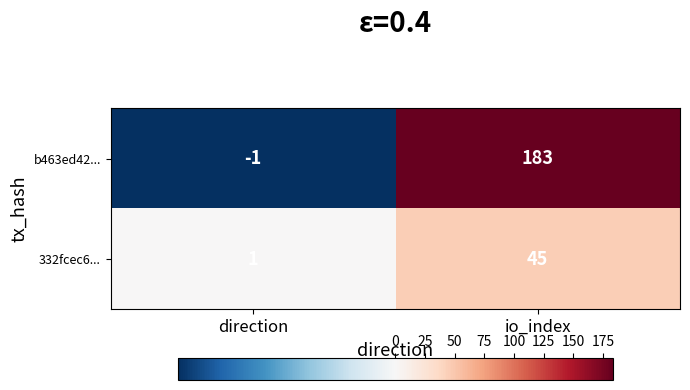

At which category does the chart reach its minimum across all series?

direction